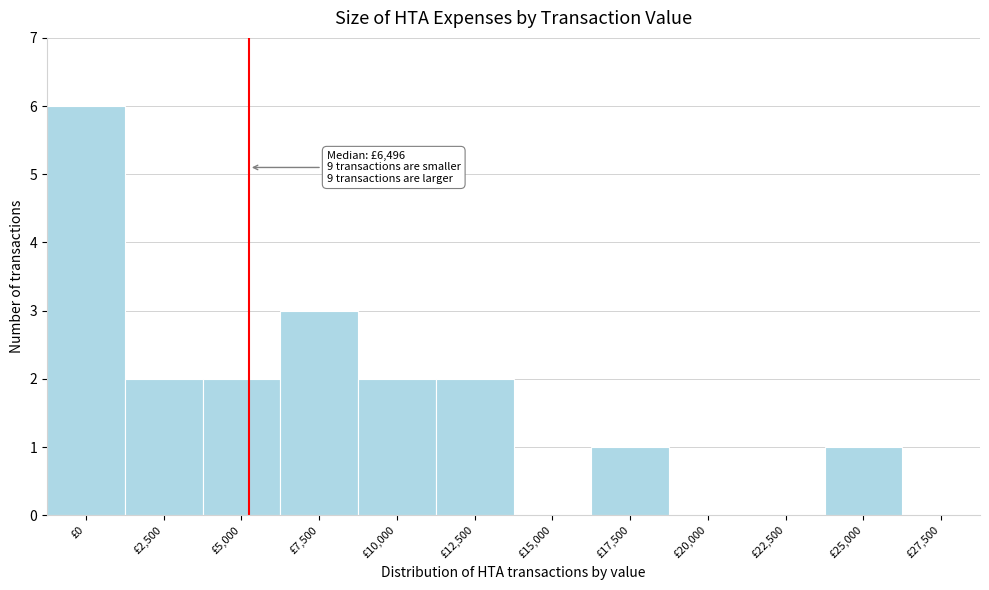

Reading right to left, list all the values displayed in this chart.

£27,500=0	£25,000=1	£22,500=0	£20,000=0	£17,500=1	£15,000=0	£12,500=2	£10,000=2	£7,500=3	£5,000=2	£2,500=2	£0=6